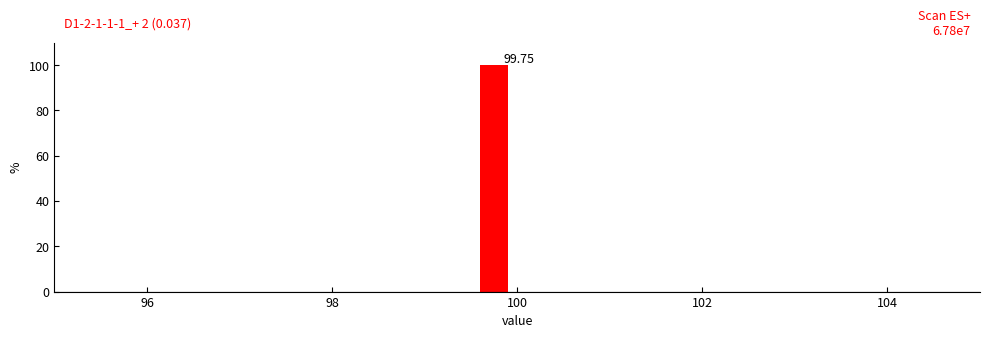

Read against the x-axis, roughly where is the centre of the tallest bar?

99.8